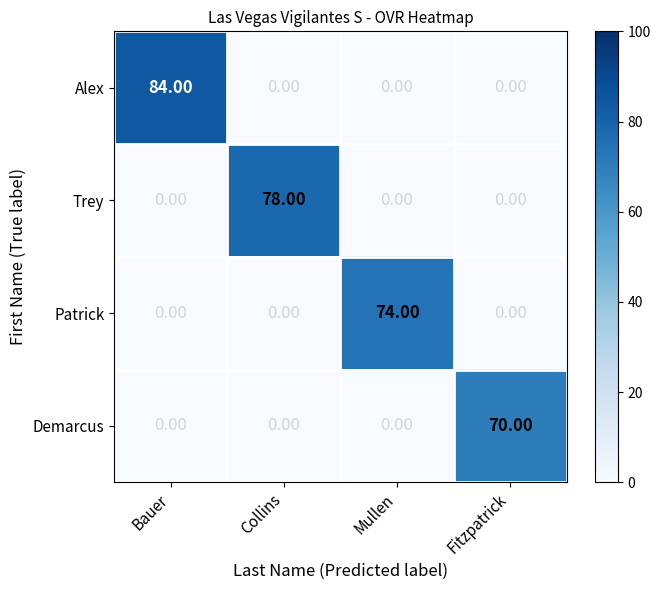

How many data points does each series have?

4